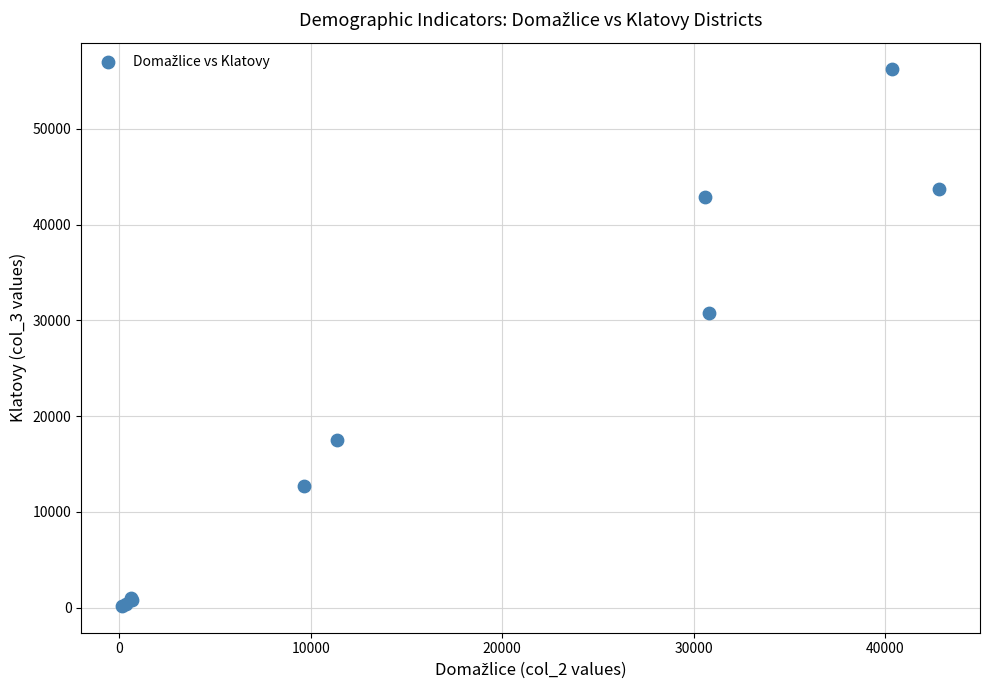

What Y value in the scatter plot is closest to 28194?

30818